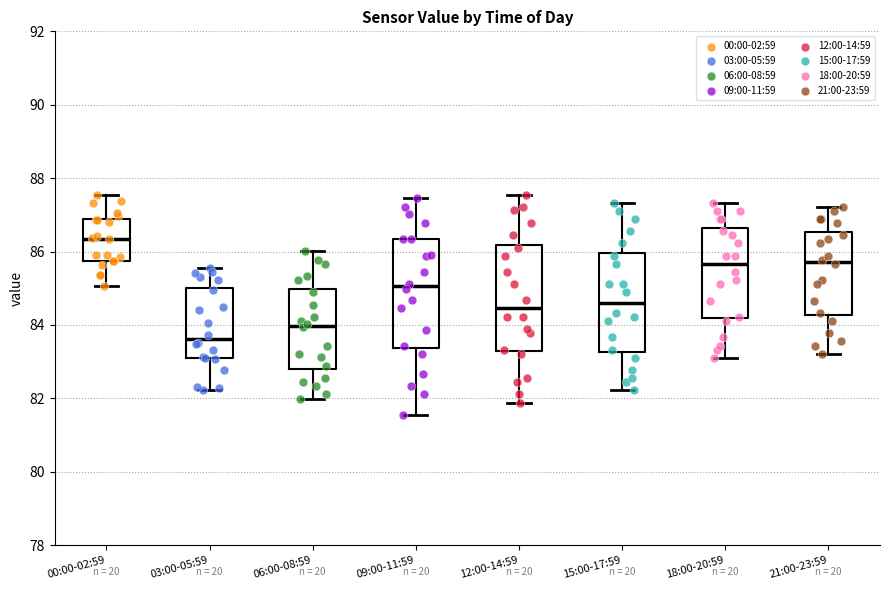

Reading left to right, transcribe this box plot: for each box, give where its median line is, the range the box spans, and where its two whiskers end, as read against the y-axis. The values are not printed on the chart, so give them approximately, as read against the axis.

00:00-02:59: median 86.4, box 85.8 to 86.8, whiskers 85.0 to 87.6
03:00-05:59: median 83.6, box 83.0 to 85.0, whiskers 82.2 to 85.6
06:00-08:59: median 84.0, box 82.8 to 85.0, whiskers 82.0 to 86.0
09:00-11:59: median 85.0, box 83.4 to 86.4, whiskers 81.6 to 87.4
12:00-14:59: median 84.4, box 83.4 to 86.2, whiskers 81.8 to 87.6
15:00-17:59: median 84.6, box 83.2 to 86.0, whiskers 82.2 to 87.4
18:00-20:59: median 85.6, box 84.2 to 86.6, whiskers 83.2 to 87.4
21:00-23:59: median 85.8, box 84.2 to 86.6, whiskers 83.2 to 87.2